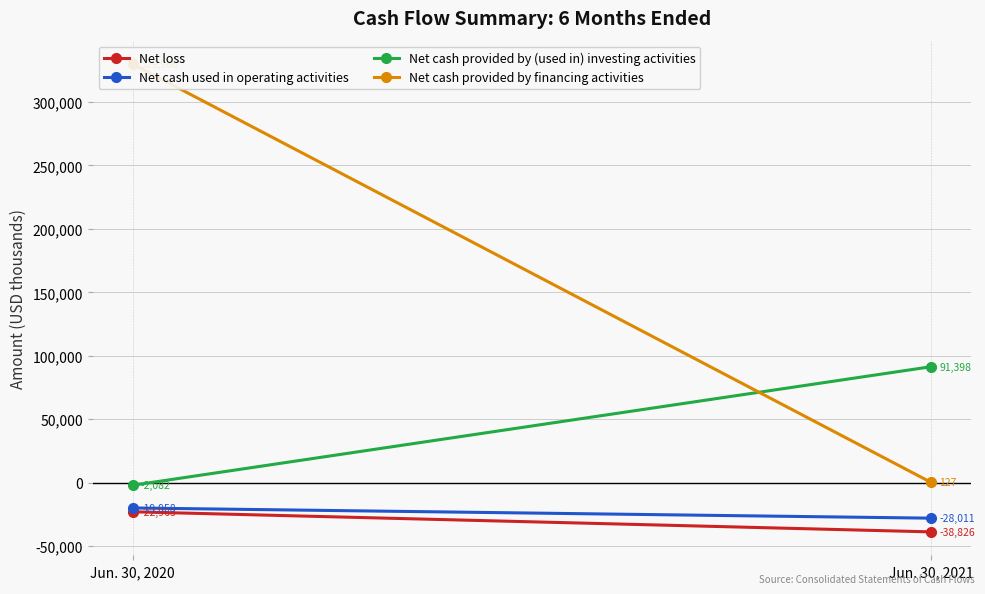

What is the difference between the Net cash provided by (used in) investing activities values at Jun. 30, 2021 and Jun. 30, 2020?

93480